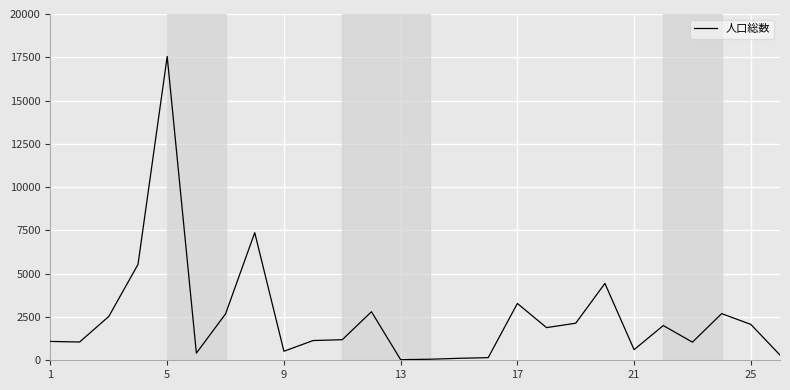

What is the difference between the maximum and minimum values?

17511